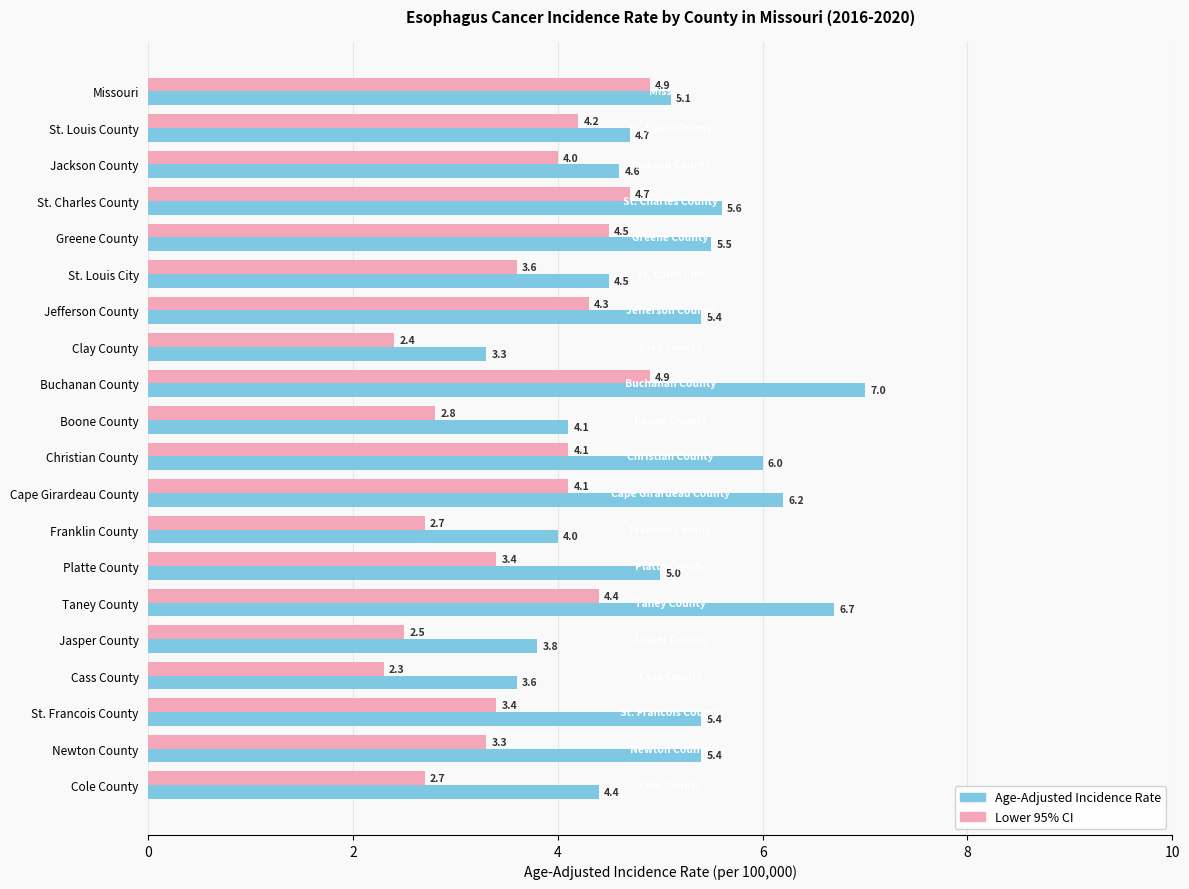

The value of Lower 95% CI at Christian County is 4.1. True or false?

True